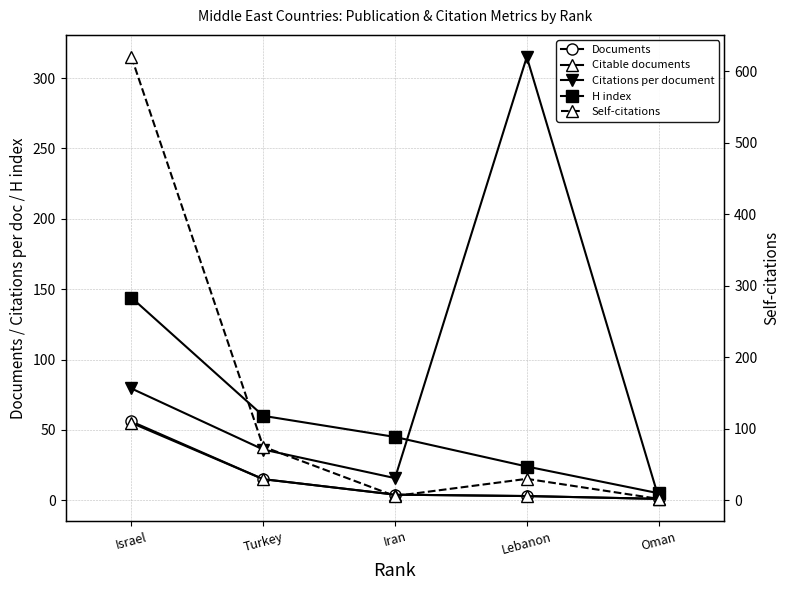

Rank the categories by H index value from lowest to highest.

Oman, Lebanon, Iran, Turkey, Israel